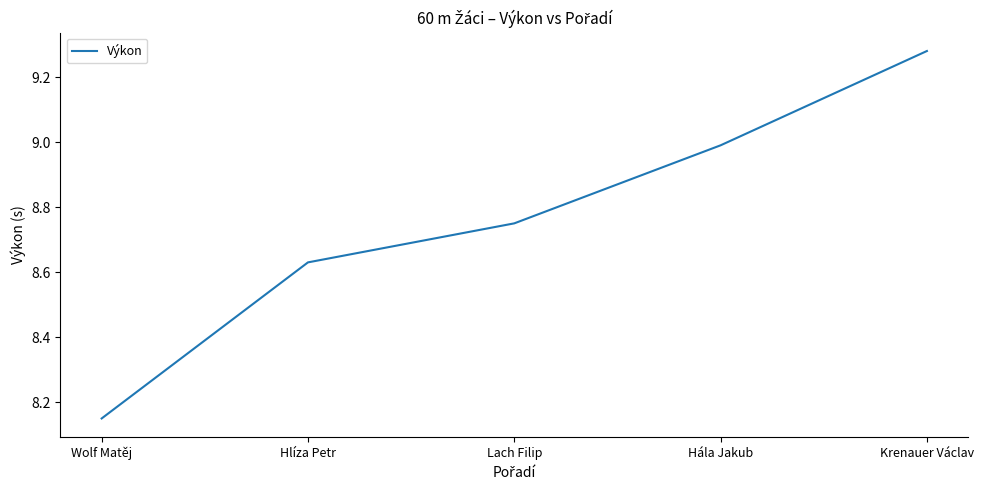

Is it true that the value at Hála Jakub is 9.0?

True